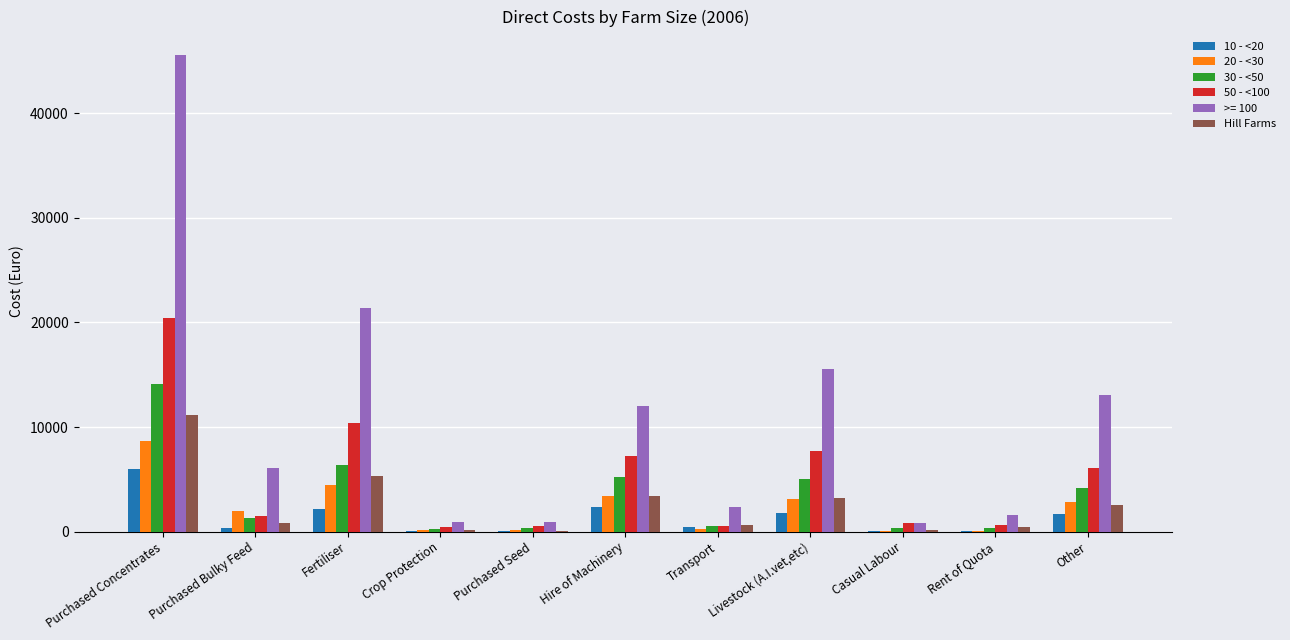

The value of 50 - <100 at Fertiliser is 10385. True or false?

True